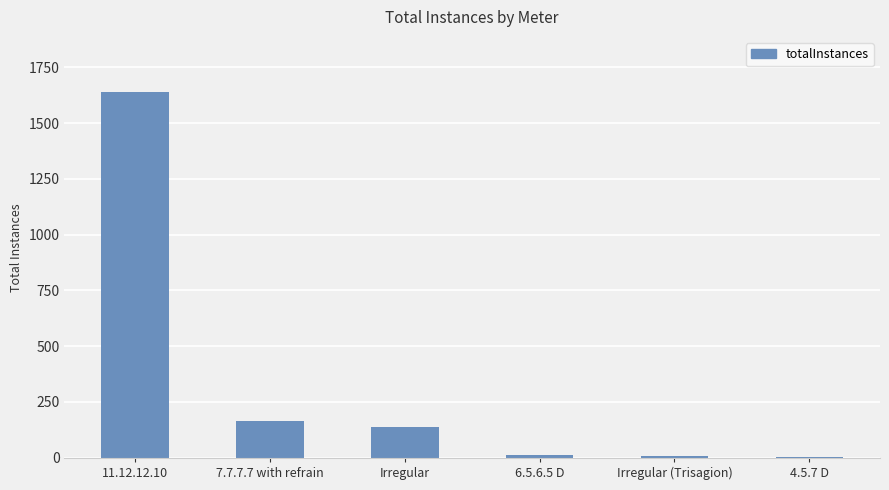

The chart shows a value of 664 at 11.12.12.10. True or false?

False